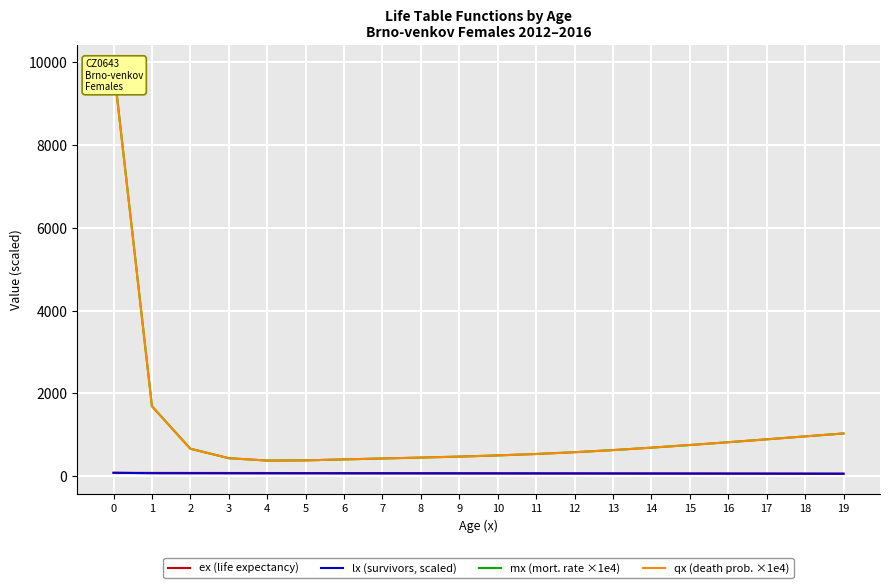

True or false: ex (life expectancy) has more than 1 points higher than both neighbors.

False